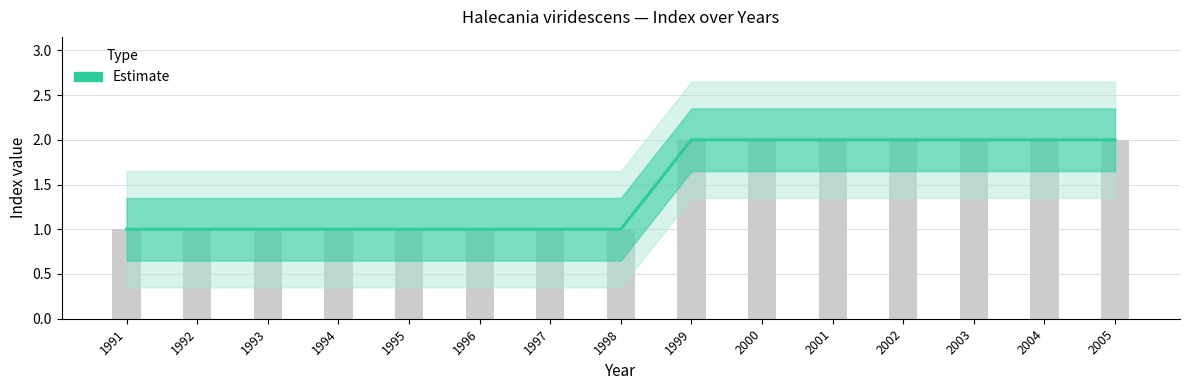

Is it true that the value at 2001 is 2?

True